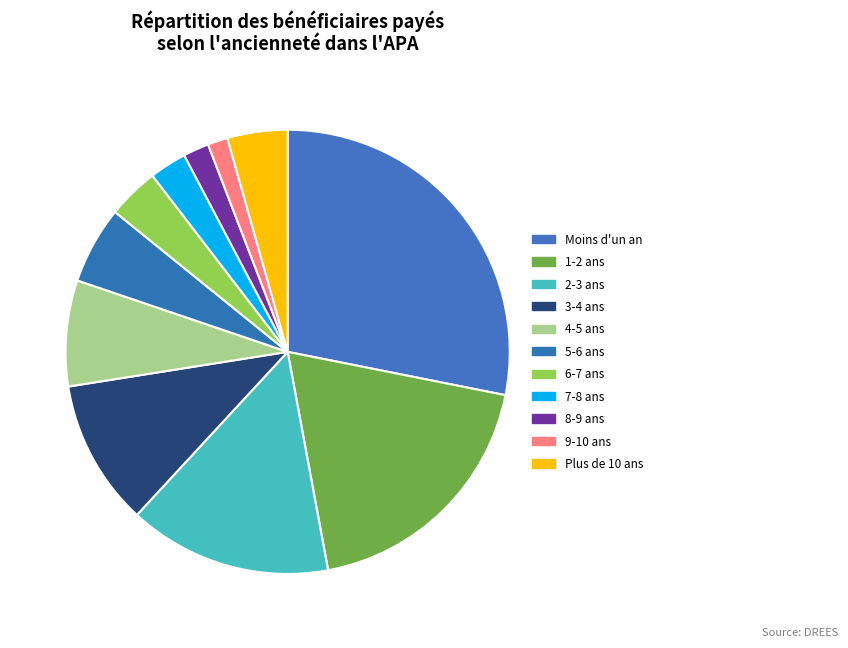

Count the number of slices in the pie.

11